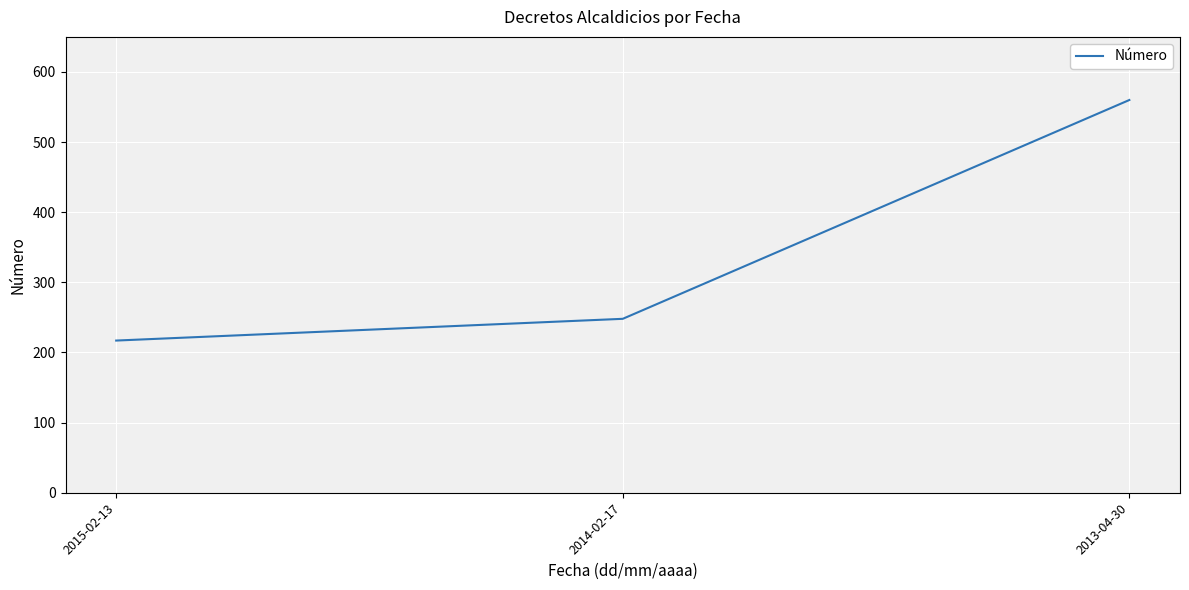

What value does the data have at 2015-02-13, to the nearest 5?

215